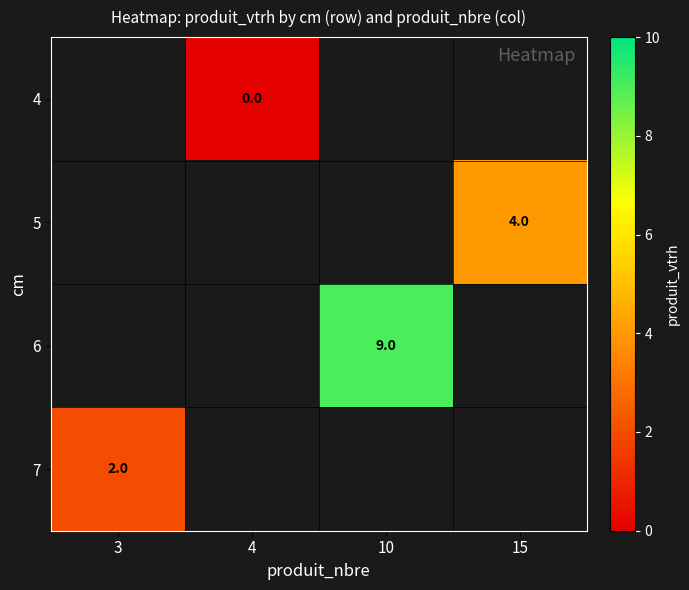

The value of 5 at 15 is 1. True or false?

False